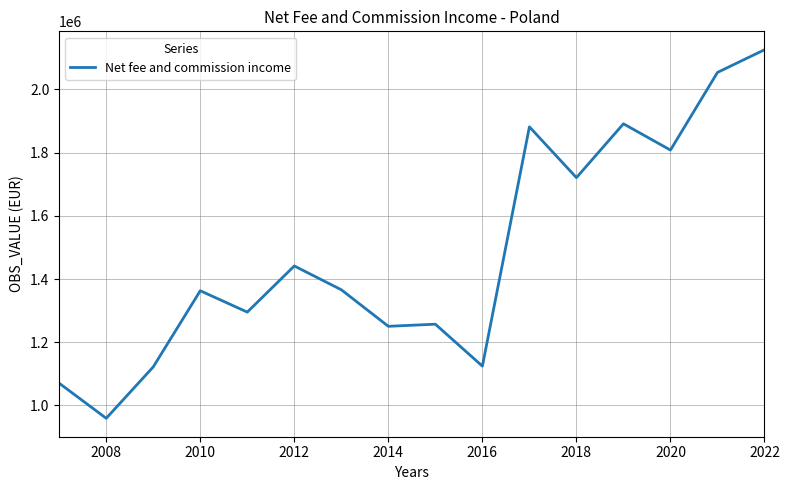

What is the greatest value displayed?

2125620